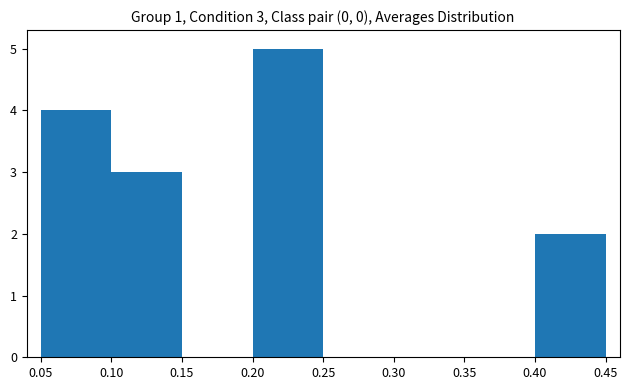

Over which range of the x-axis is the bar tallest?

0.20 to 0.25